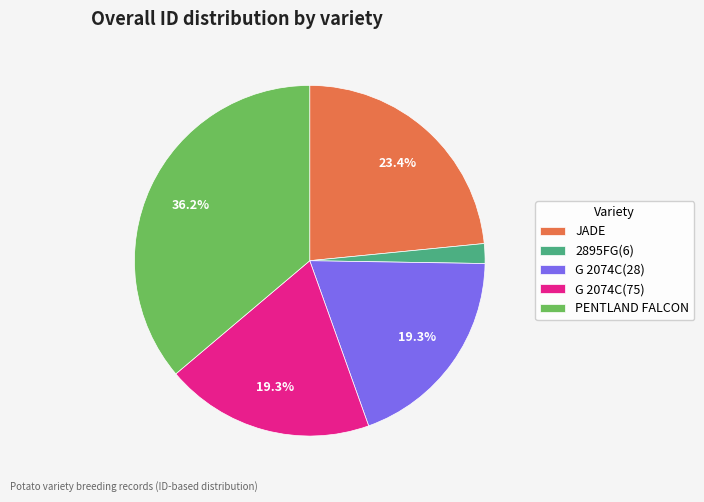

Between JADE and 2895FG(6), which is larger?

JADE